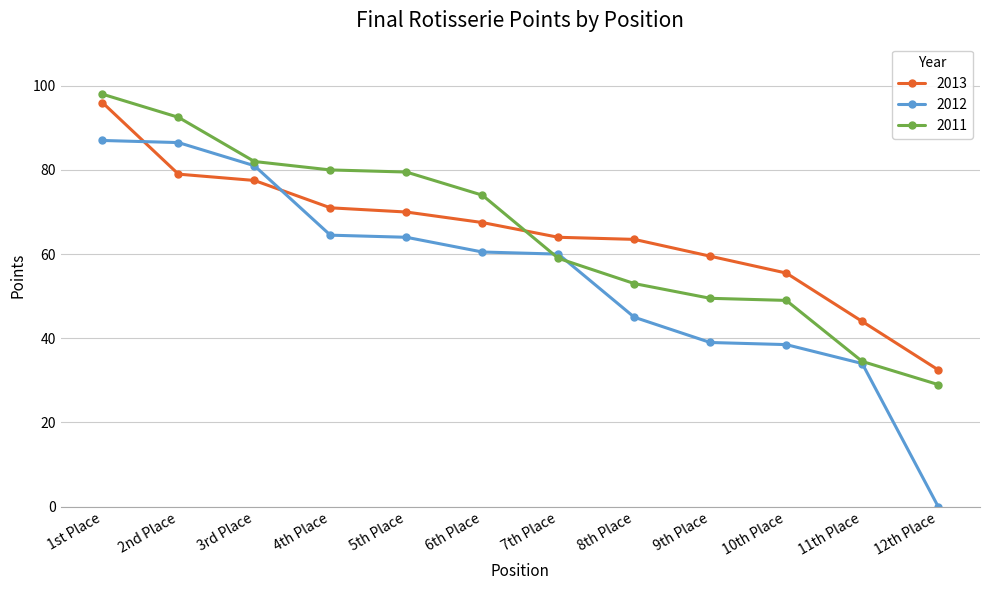

Is it true that 2013 equals 10.9 at 12th Place?

False